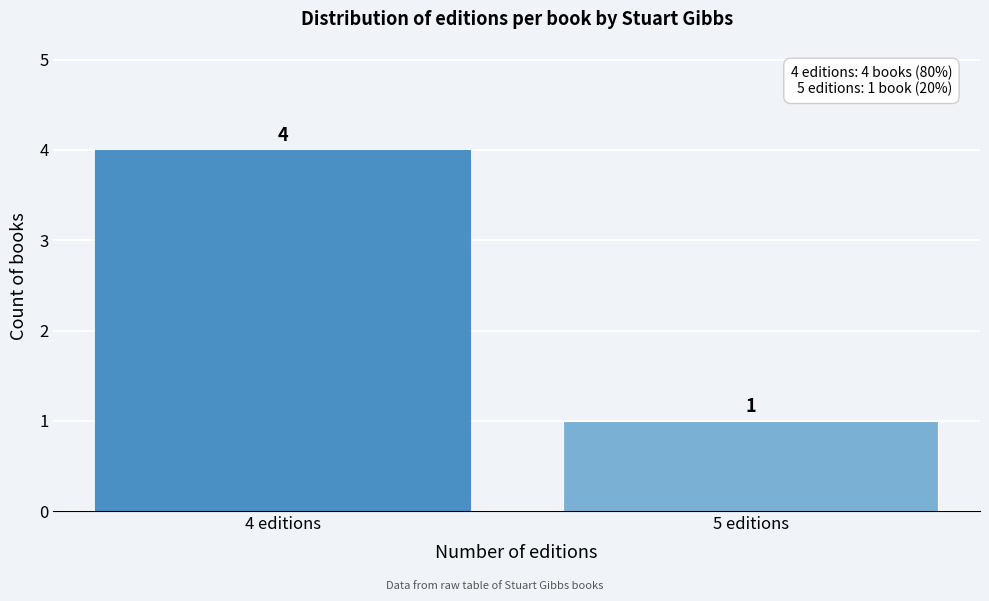

Reading left to right, transcribe all the data shown in this chart.

4	1